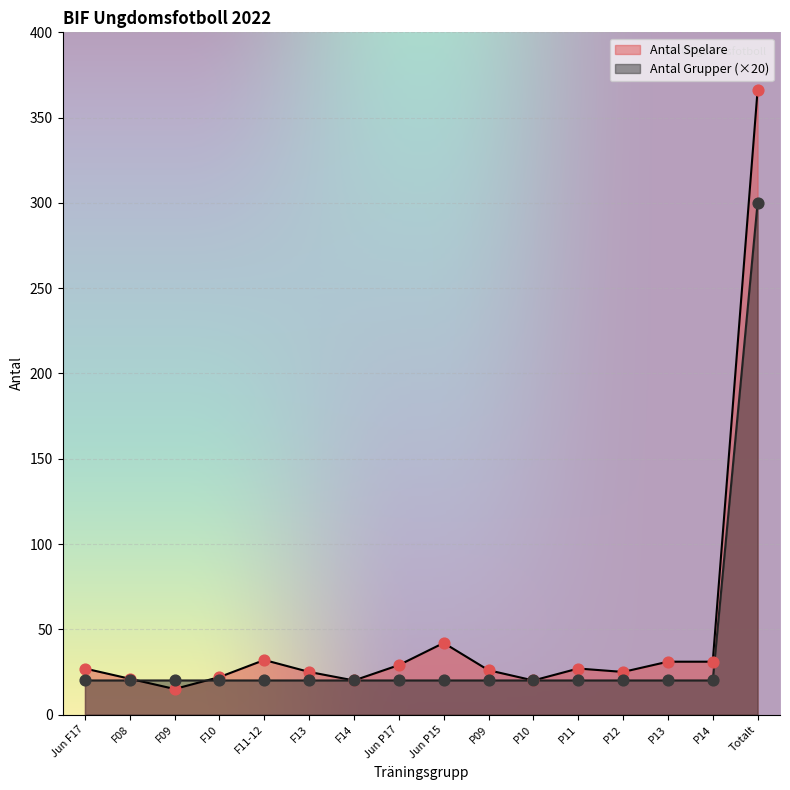

Which series has the widest spread of Y values?

Antal Spelare